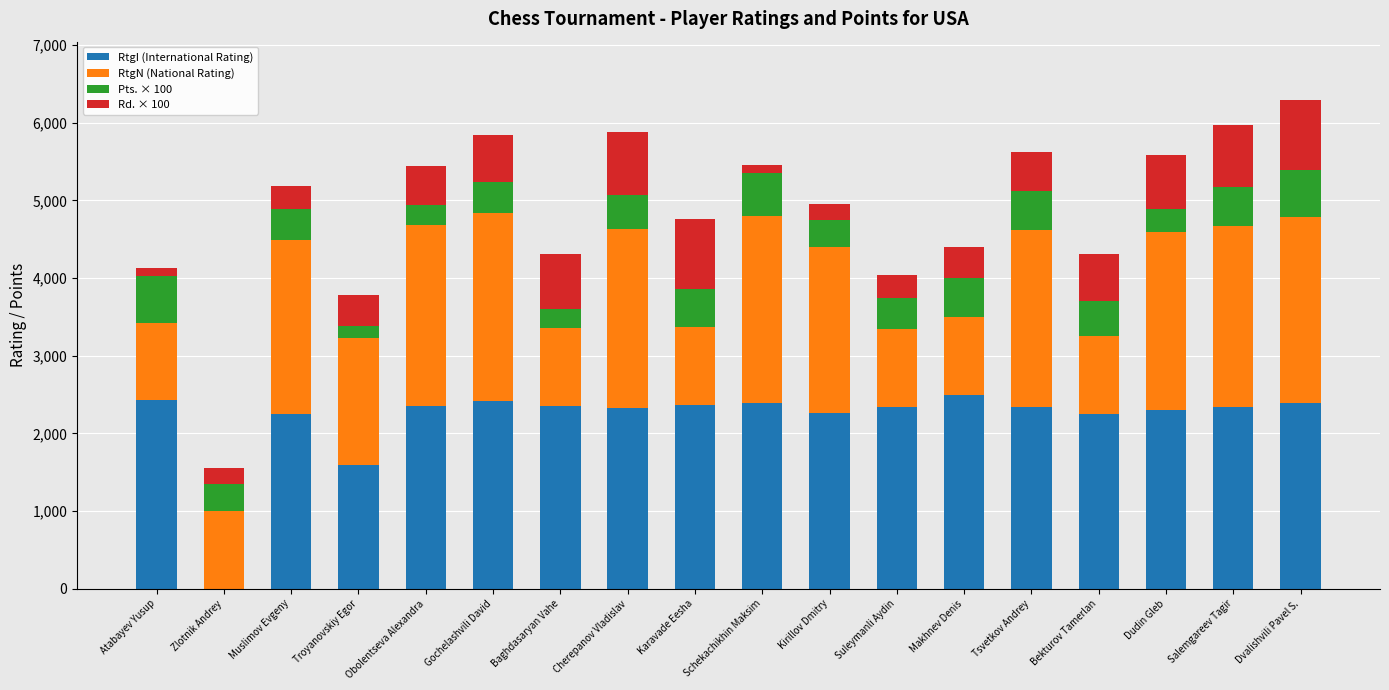

What is the highest value of the RtgI (International Rating) series?

2495